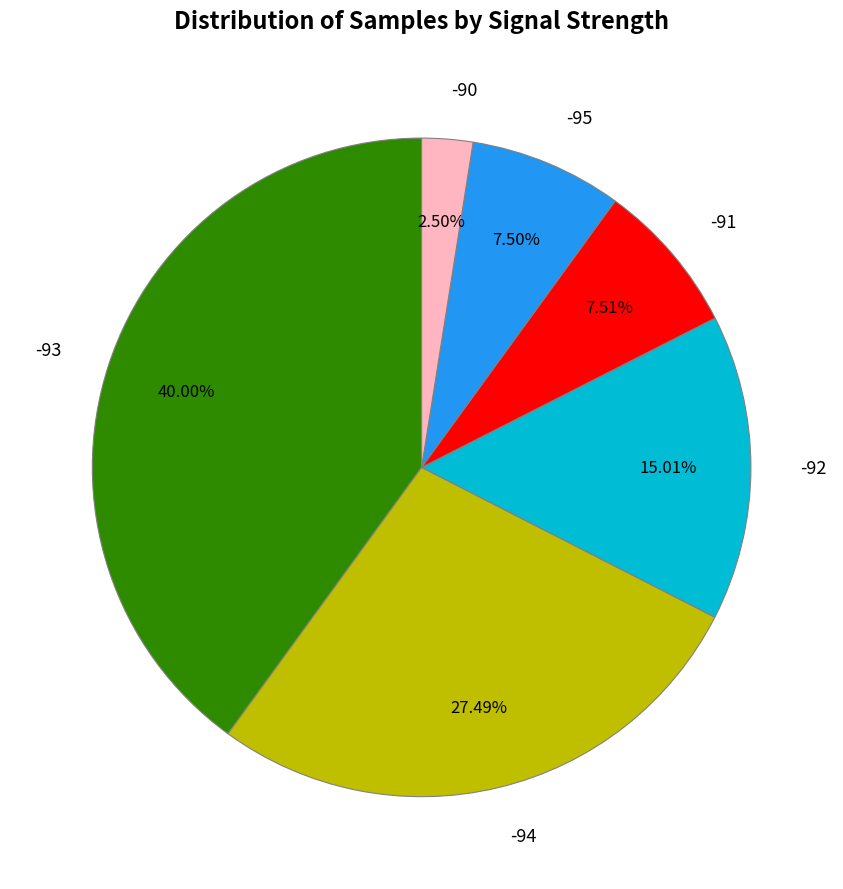

What is the ratio of the value at -94 to the value at -91?

3.7